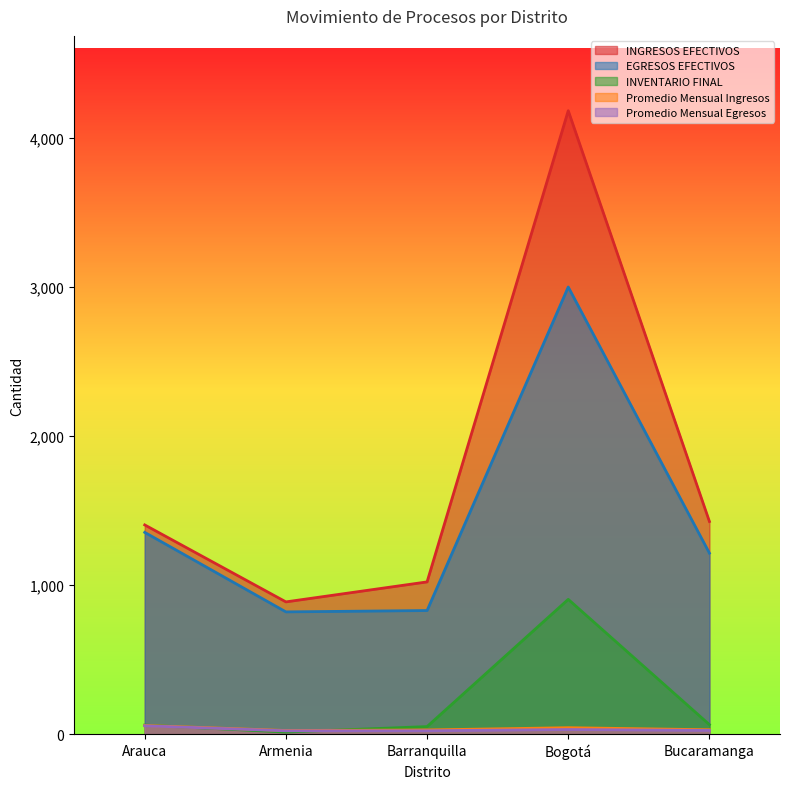

At which label does Promedio Mensual Ingresos reach its minimum?

Armenia